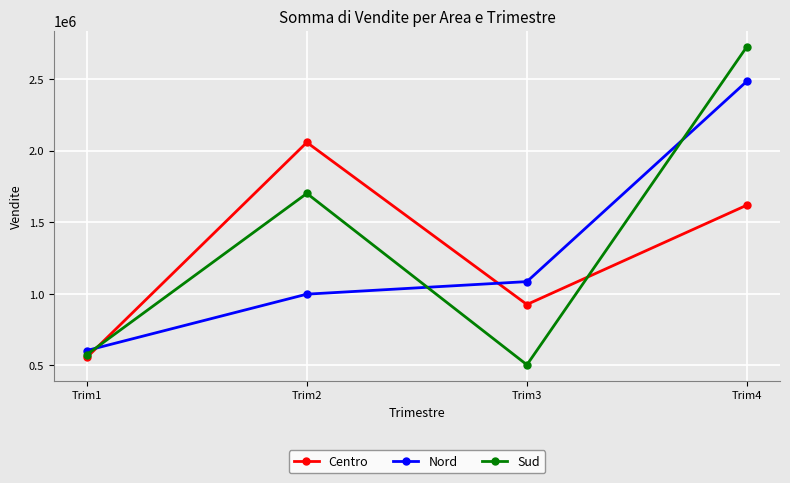

How many lines are shown in the chart?

3